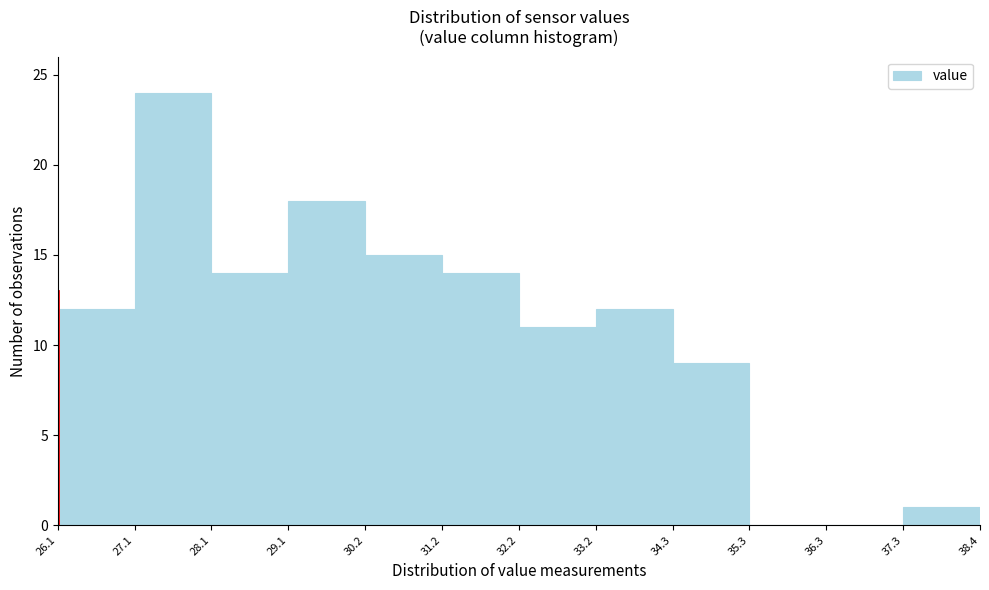

Which range on the x-axis has the tallest bar?

27.1 to 28.1